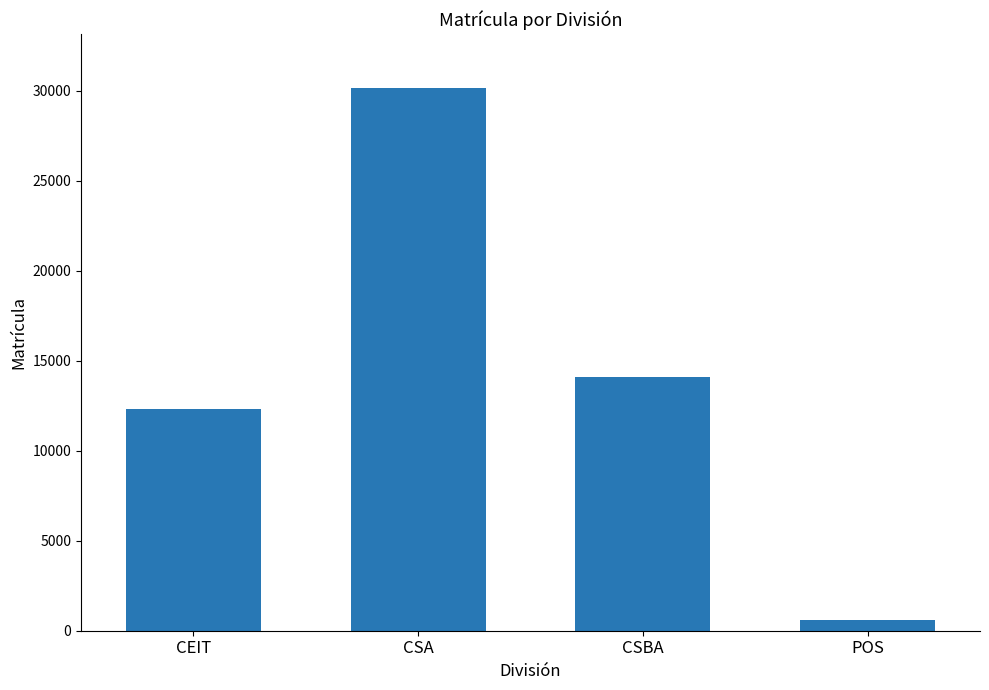

What is the label of the 3rd bar from the right?

CSA